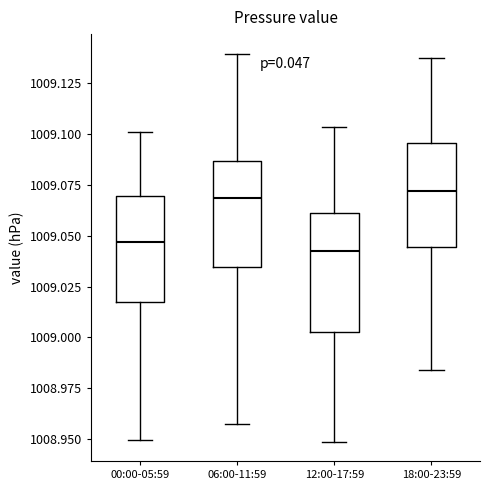

Reading left to right, transcribe this box plot: for each box, give where its median line is, the range the box spans, and where its two whiskers end, as read against the y-axis. The values are not printed on the chart, so give them approximately, as read against the axis.

00:00-05:59: median 1009.045, box 1009.015 to 1009.070, whiskers 1008.950 to 1009.100
06:00-11:59: median 1009.070, box 1009.035 to 1009.085, whiskers 1008.955 to 1009.140
12:00-17:59: median 1009.045, box 1009.000 to 1009.060, whiskers 1008.950 to 1009.105
18:00-23:59: median 1009.070, box 1009.045 to 1009.095, whiskers 1008.985 to 1009.140